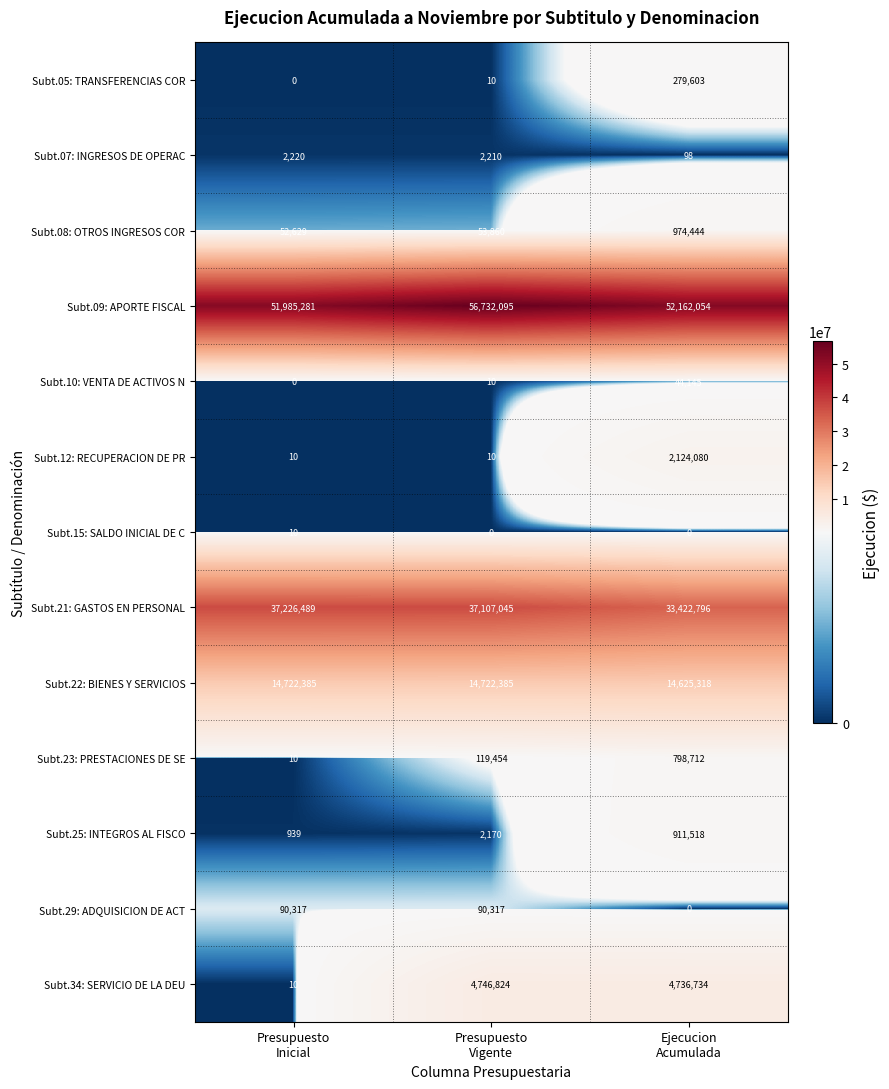

What is the sum of all Subt.12: RECUPERACION DE PR values?

2124100